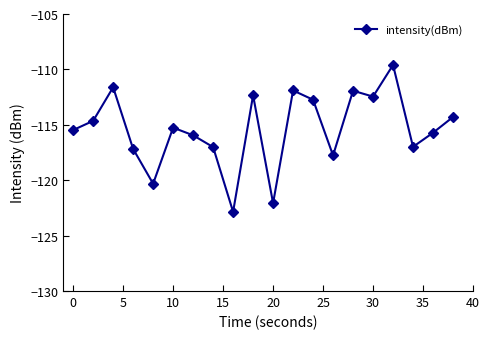

Does the chart have visible grid lines?

No